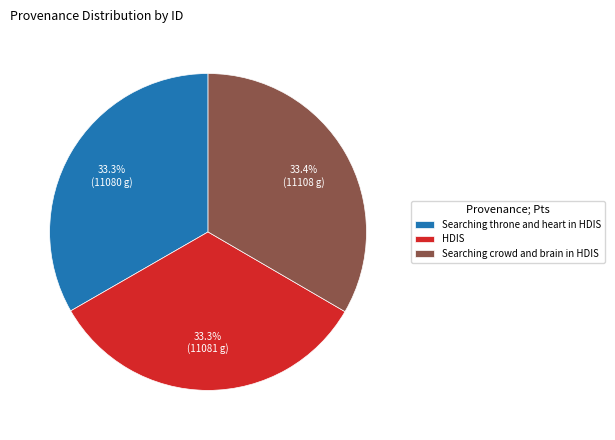

What percentage is NOT represented by HDIS?

66.7%